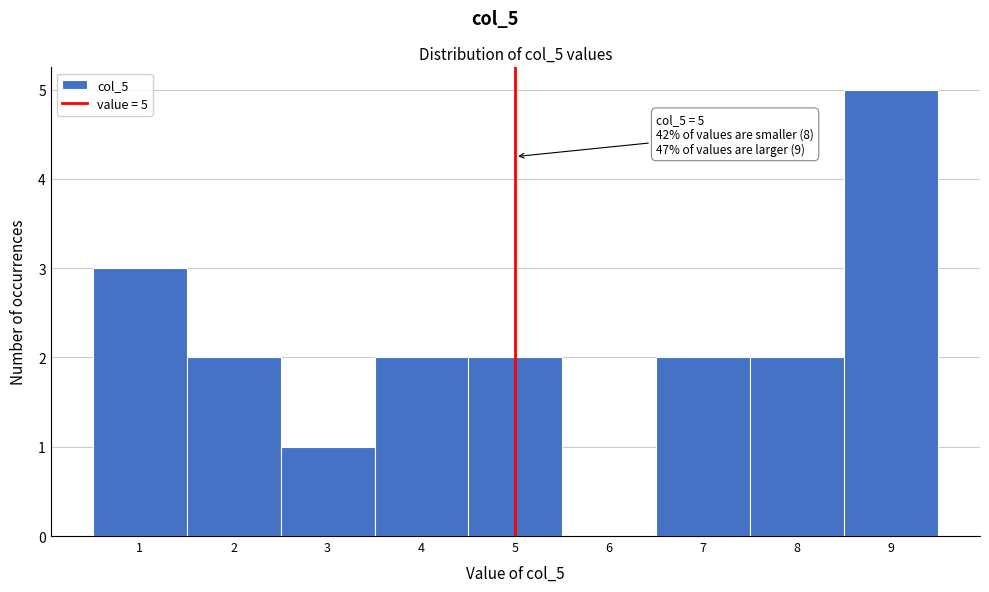

Which range on the x-axis has the tallest bar?

8.5 to 9.5